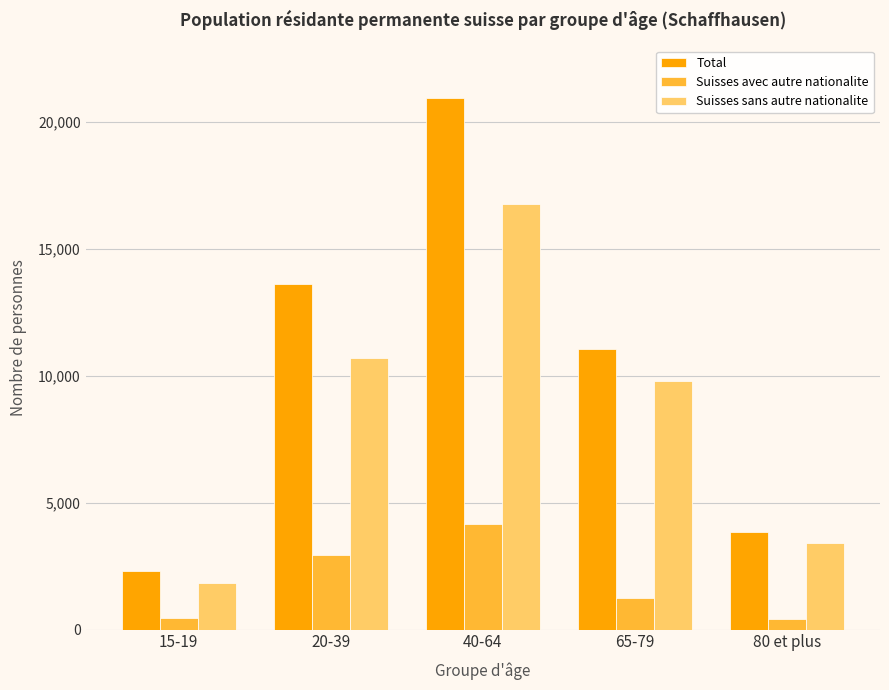

At which label is Total closest to 11616?

65-79